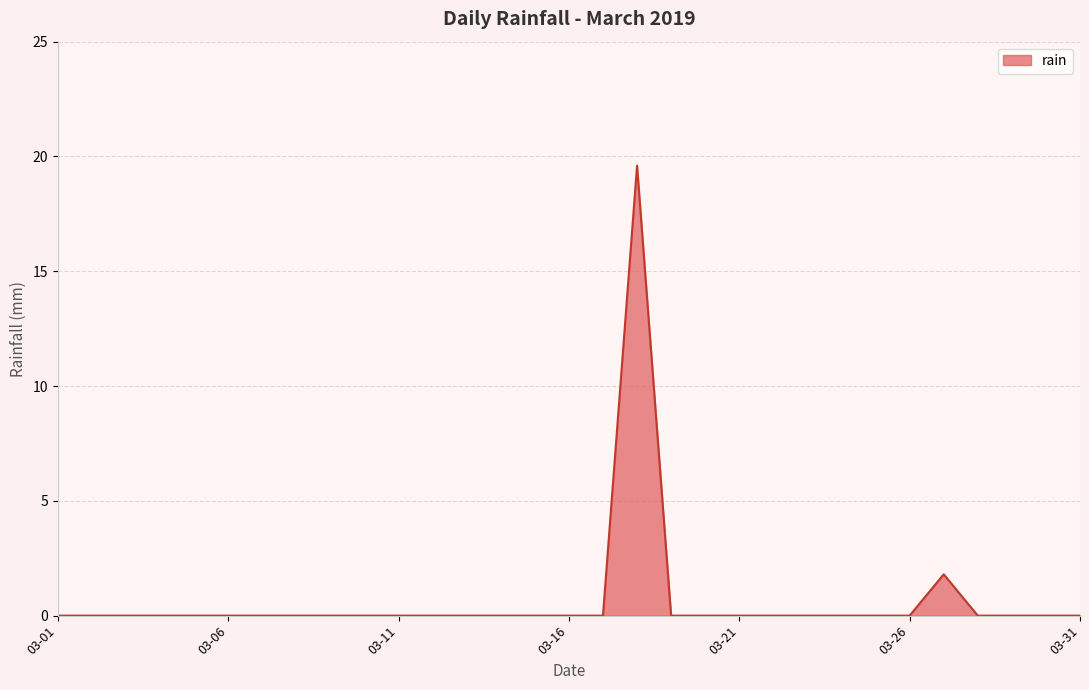

What is the difference between the maximum and minimum values?

19.6